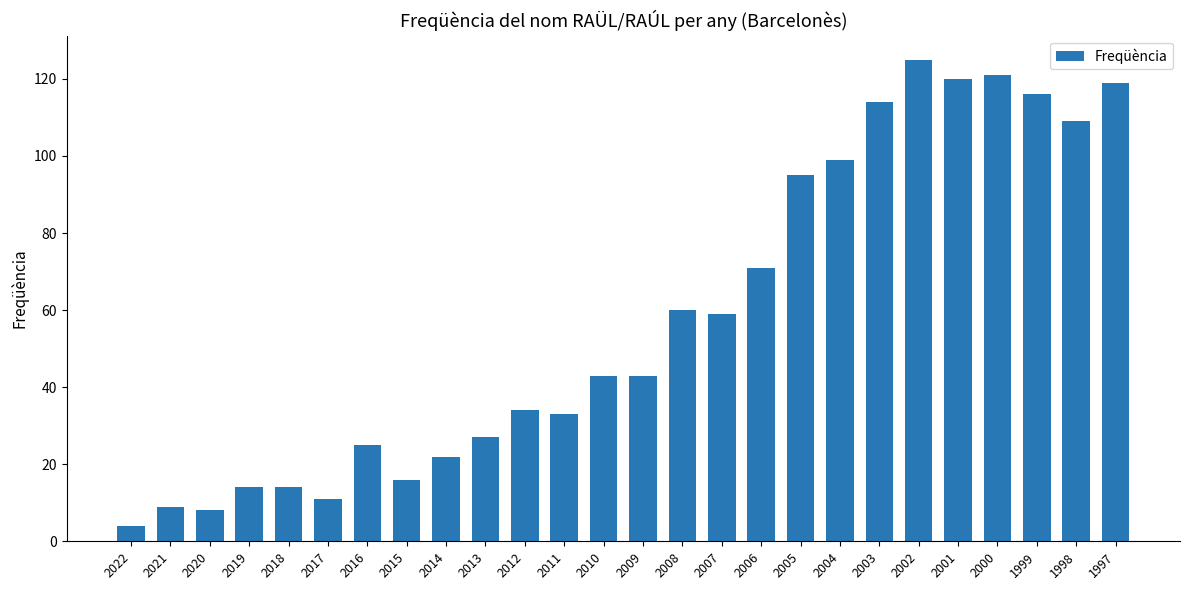

What is the sum of the values at 2021 and 1997?

128